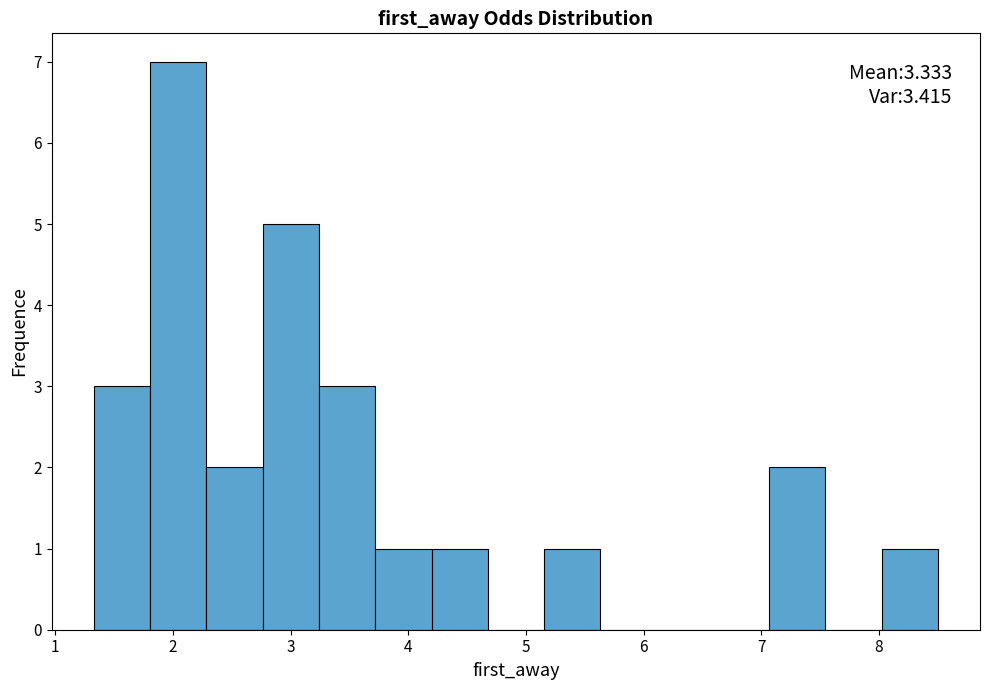

Over which range of the x-axis is the bar tallest?

1.8 to 2.3